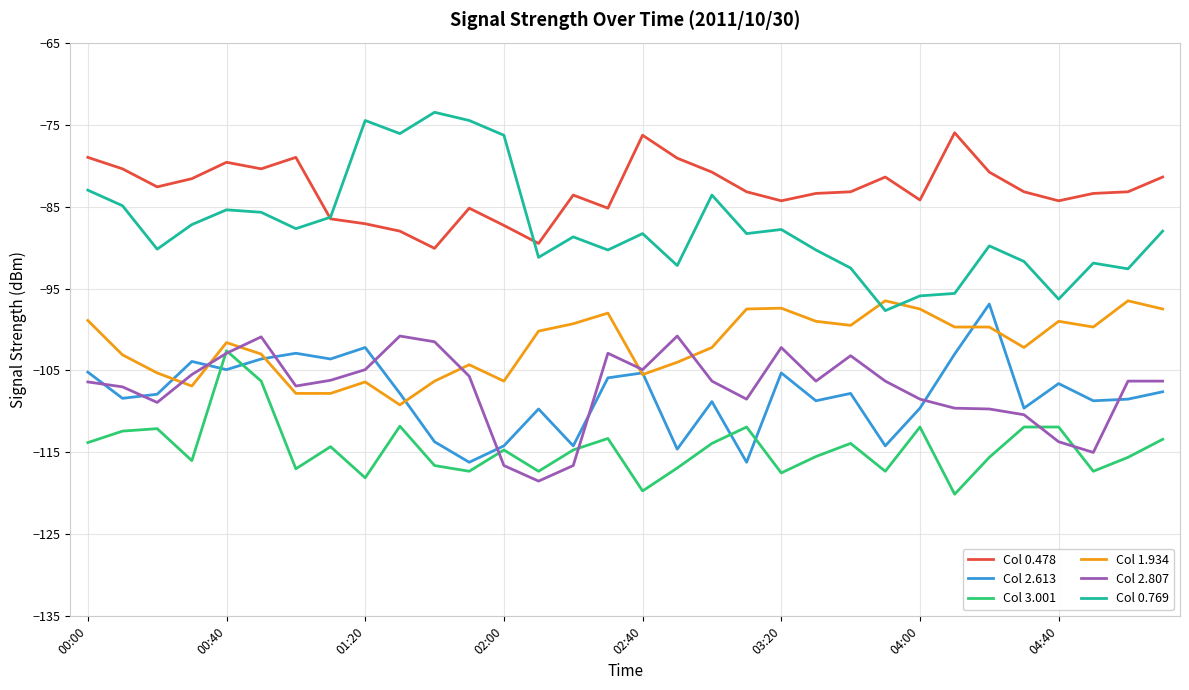

Which series has the largest total across all categories?

Col 0.478